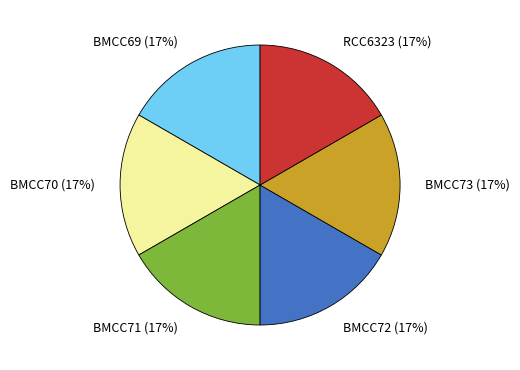

Count the number of slices in the pie.

6